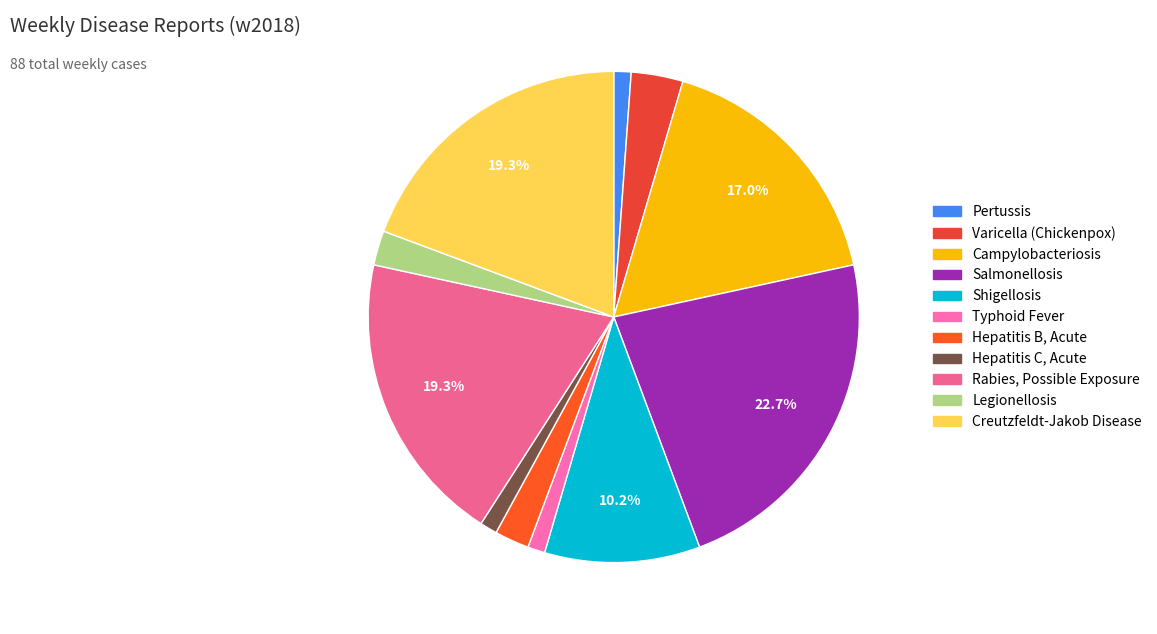

To the nearest percent, what is the difference between the largest and smallest slice percentages?

22%